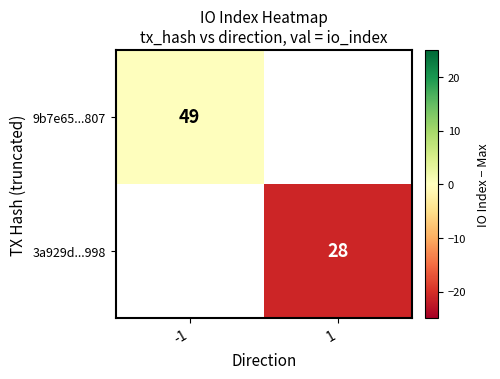

True or false: 3a929d...998 has a value of 28 at 1.

True